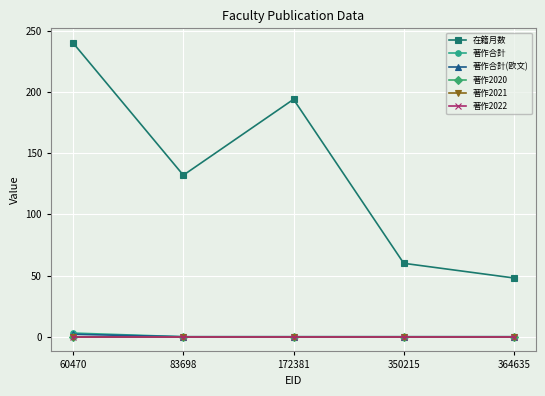

Which series has the widest spread of values?

在籍月数